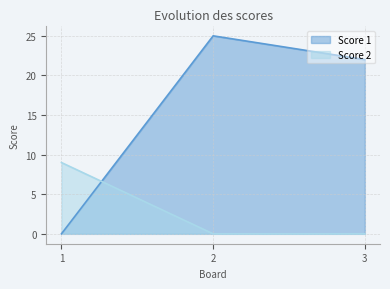

Rank the series by their average value, from lowest to highest.

Score 2, Score 1